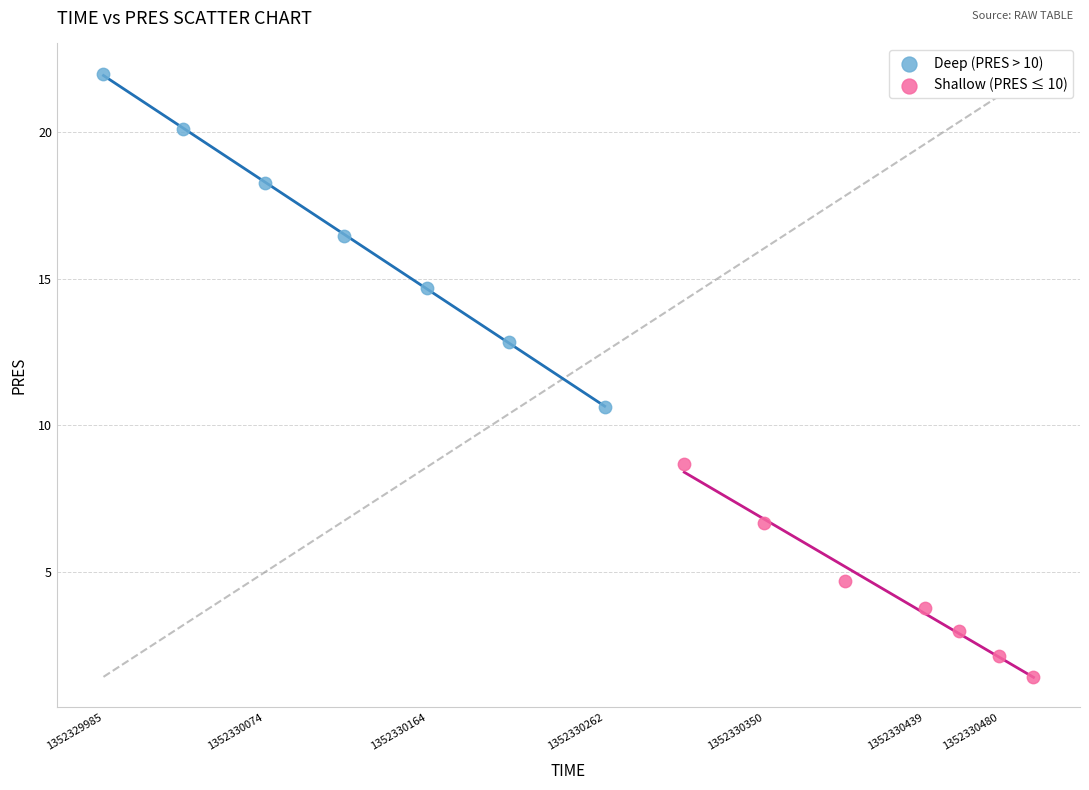

Which series reaches the maximum Y coordinate?

Deep (PRES > 10)